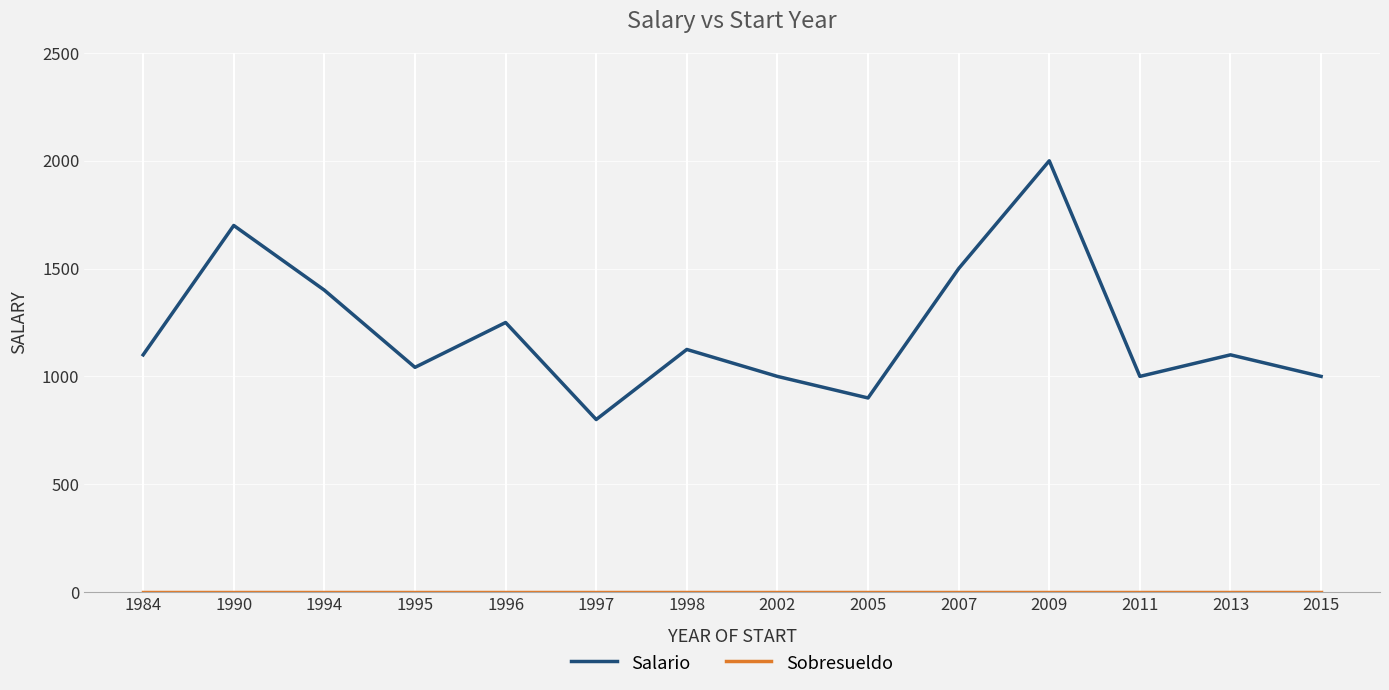

At which category is the sum across all series the highest?

2009